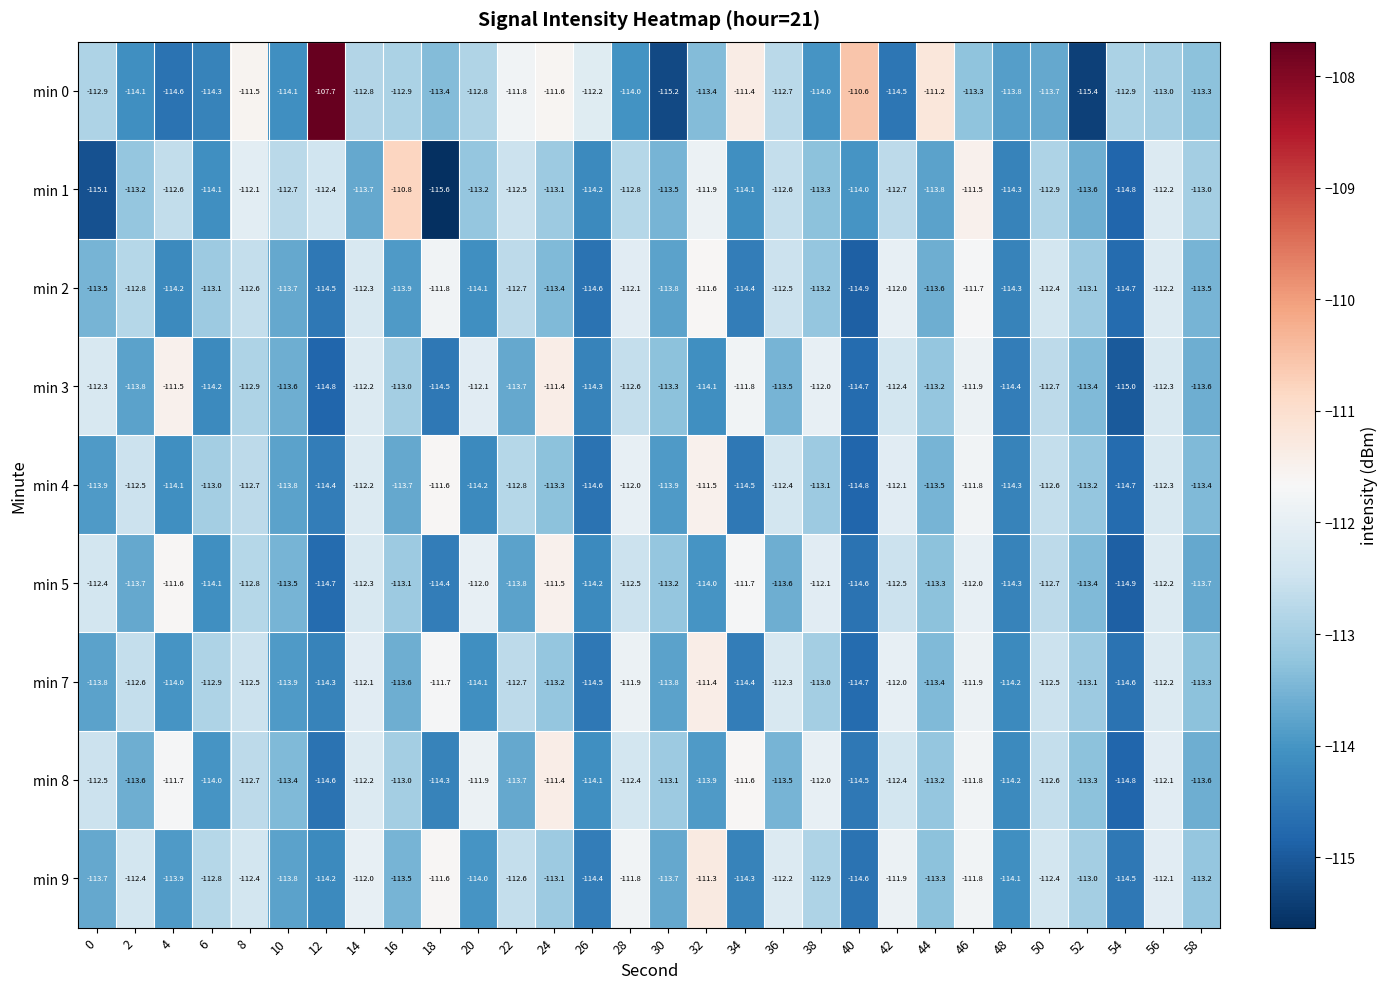

Is the value of min 3 at 20 greater than the value of min 2 at 34?

Yes